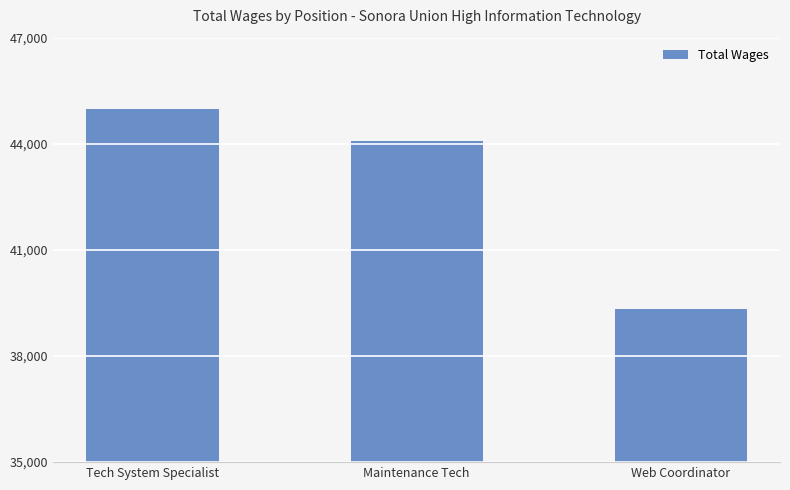

The value at Tech System Specialist is 44980. True or false?

True